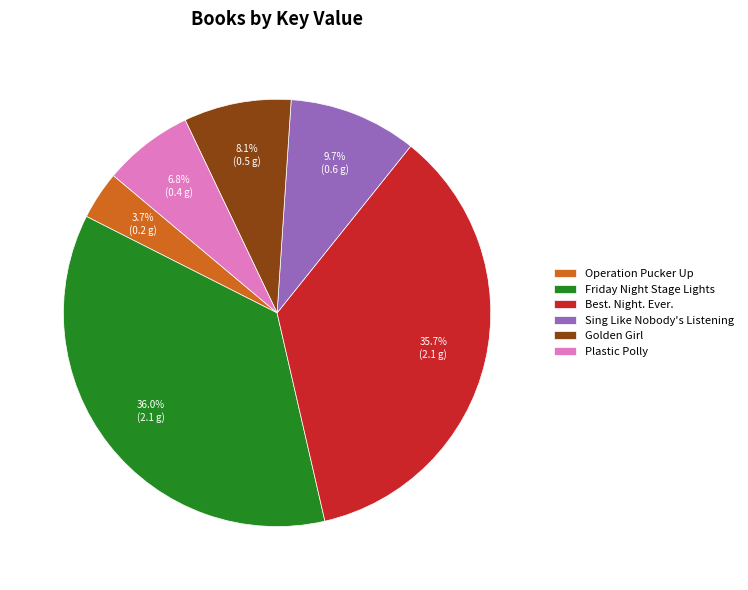

Count the number of slices in the pie.

6